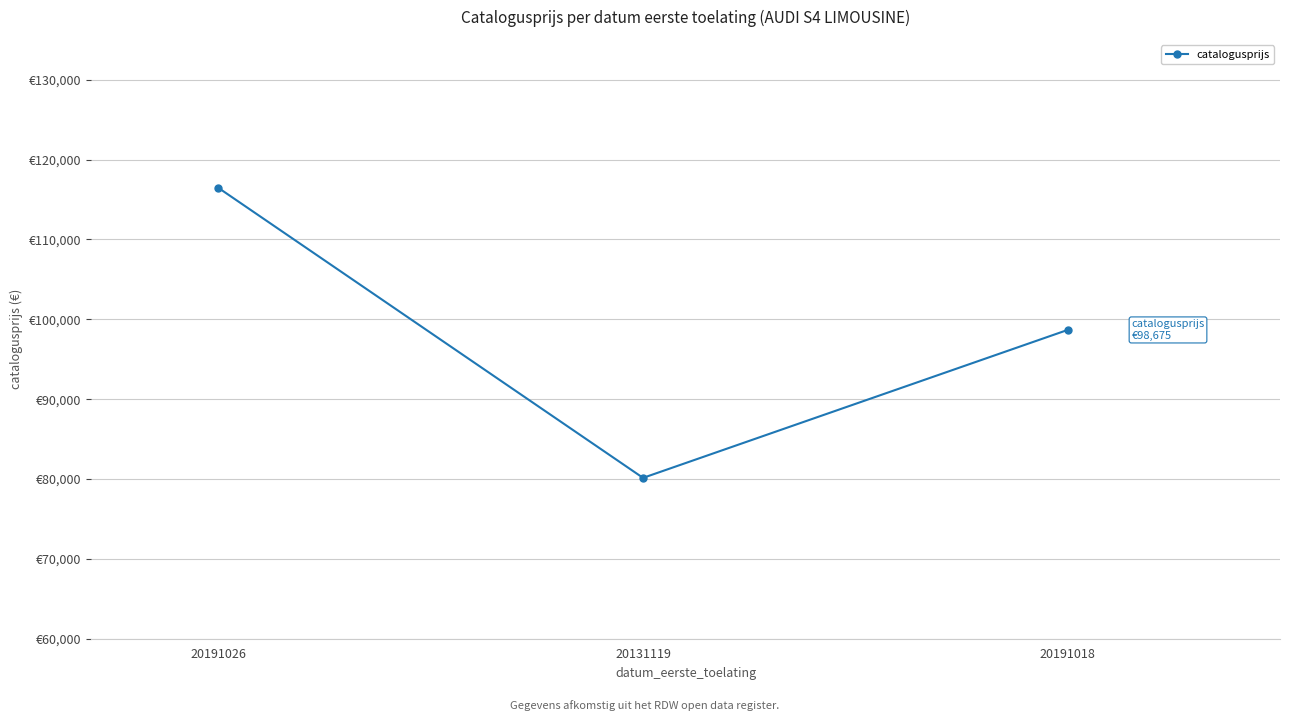

Is this an area chart (filled region under the line)?

No